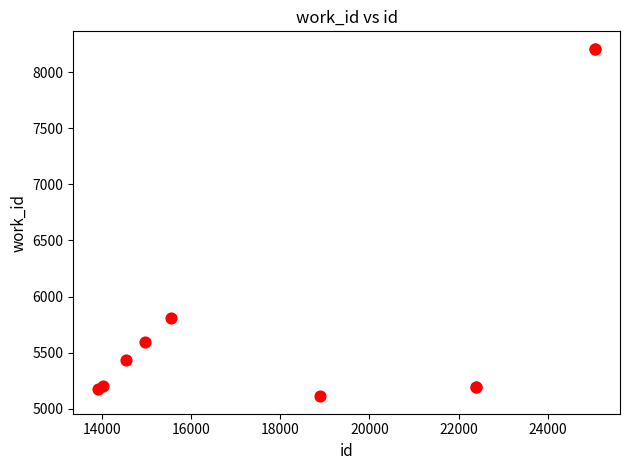

What Y value in the scatter plot is closest to 6660?

5807